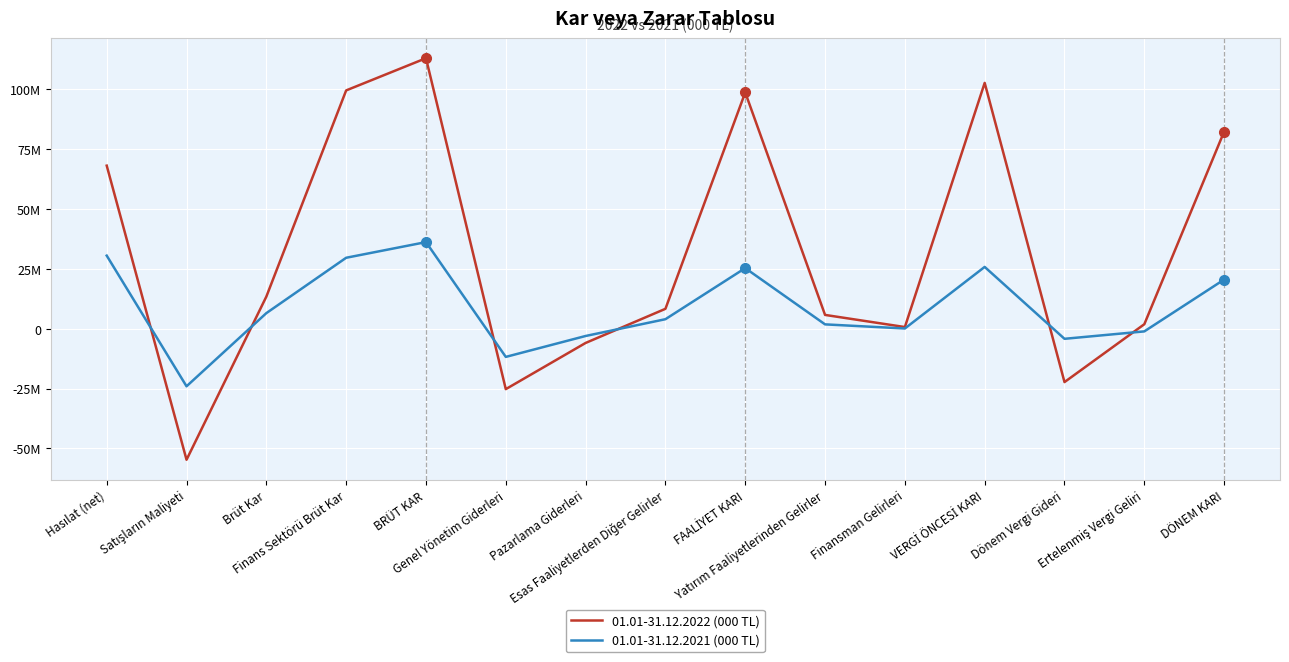

What are all the series names shown in the legend?

01.01-31.12.2022 (000 TL), 01.01-31.12.2021 (000 TL)